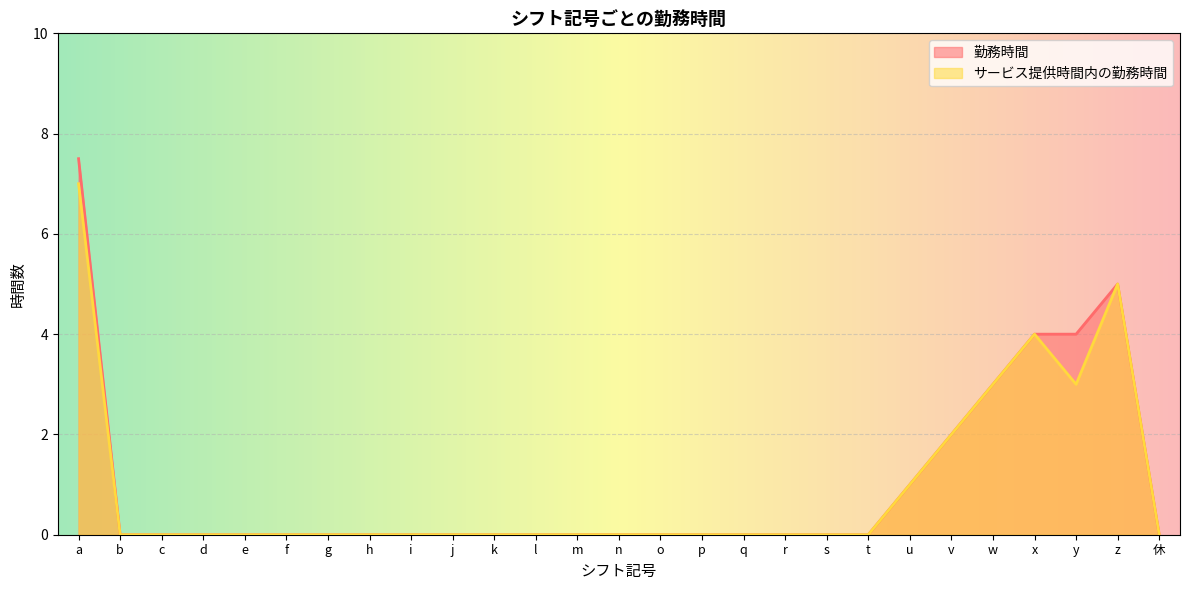

How many values in 勤務時間 are above zero?

7